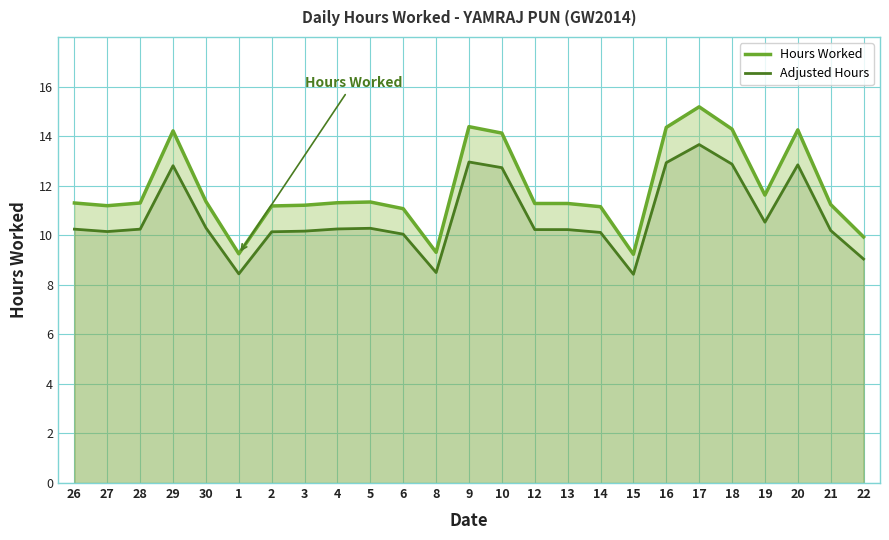

Read the Adjusted Hours value at 19.

10.5